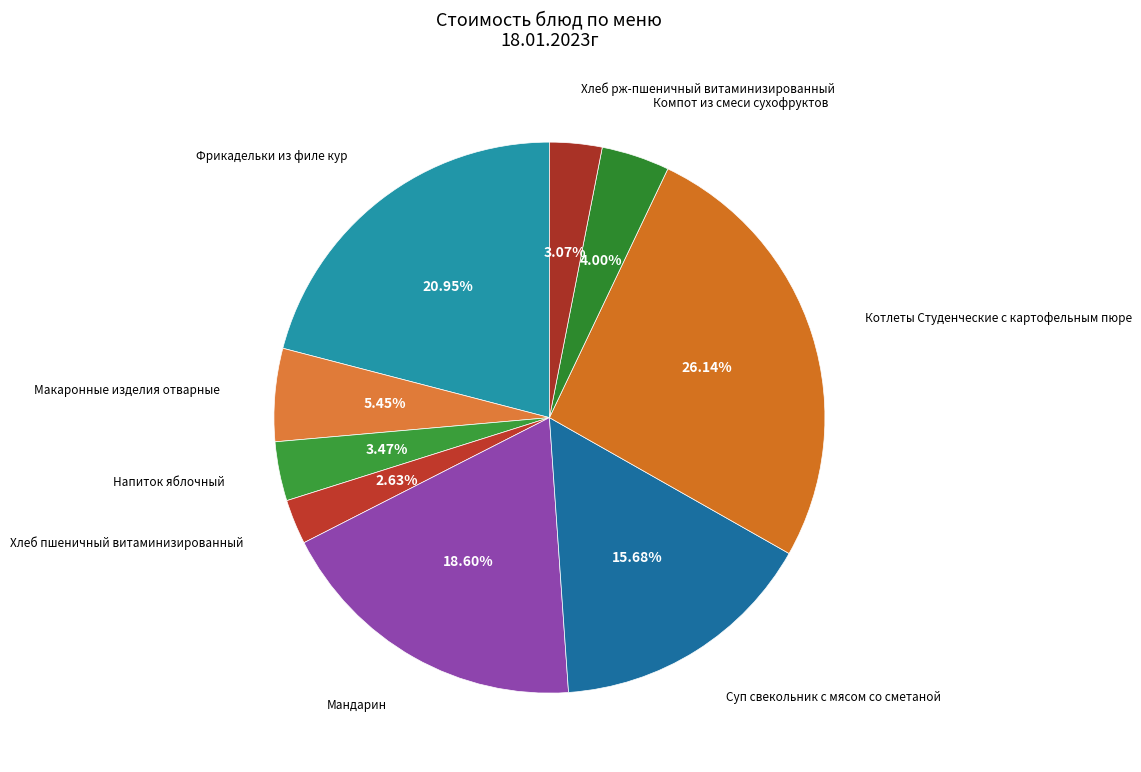

Which category has the biggest portion of the pie?

Котлеты Студенческие с картофельным пюре